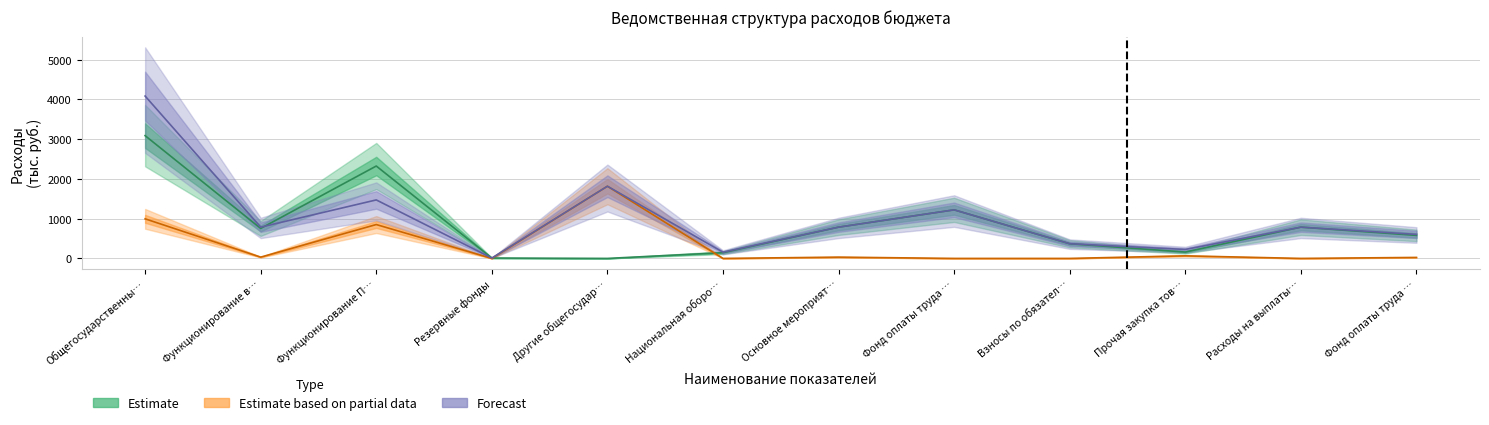

Which series changed the most between Фонд оплаты труда … and Взносы по обязател…?

Estimate